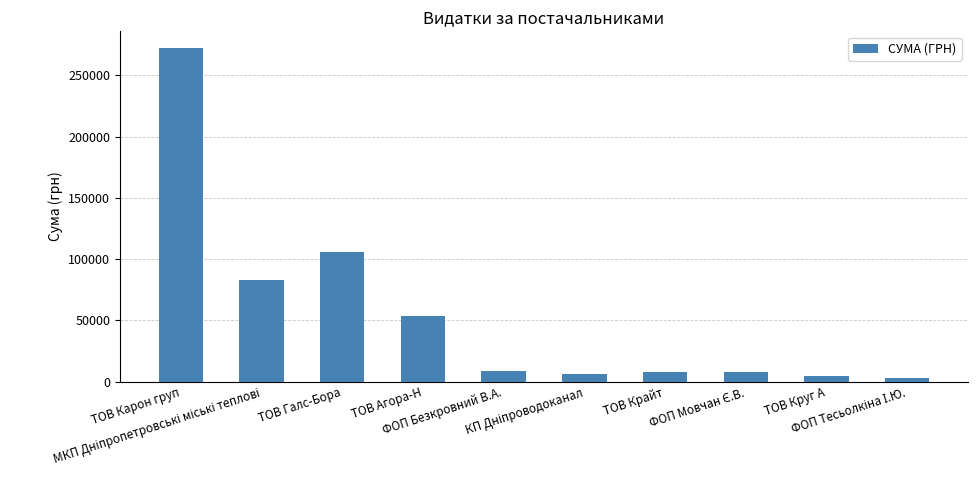

What is the sum of all values?

554216.9